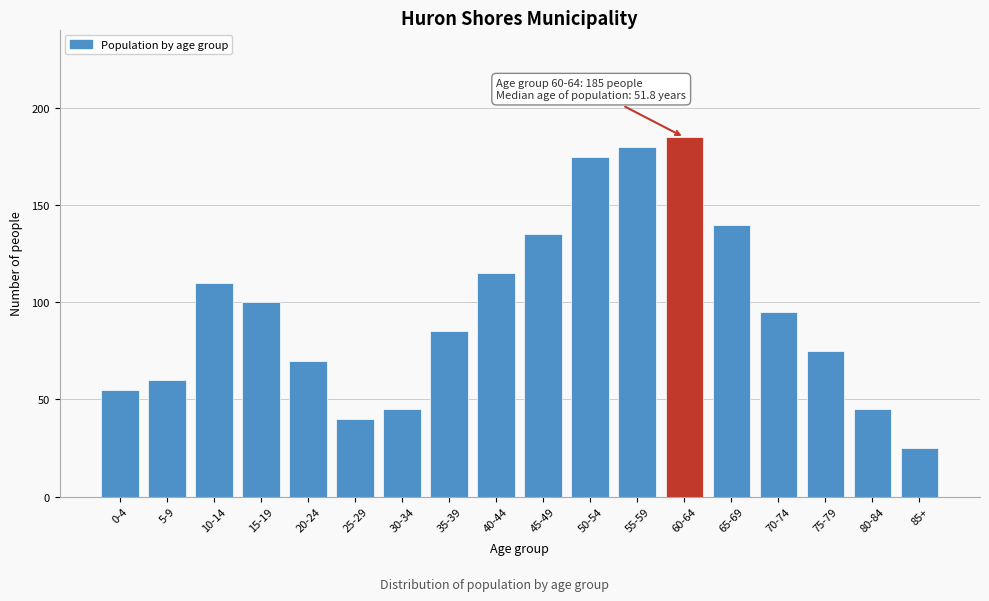

Reading left to right, list all the values displayed in this chart.

55	60	110	100	70	40	45	85	115	135	175	180	185	140	95	75	45	25